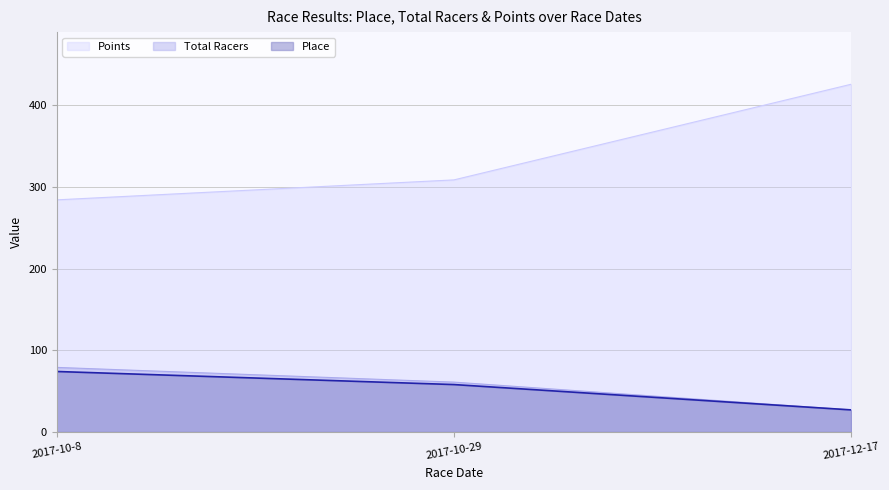

Between 2017-10-29 and 2017-12-17, which series saw the biggest shift?

Points